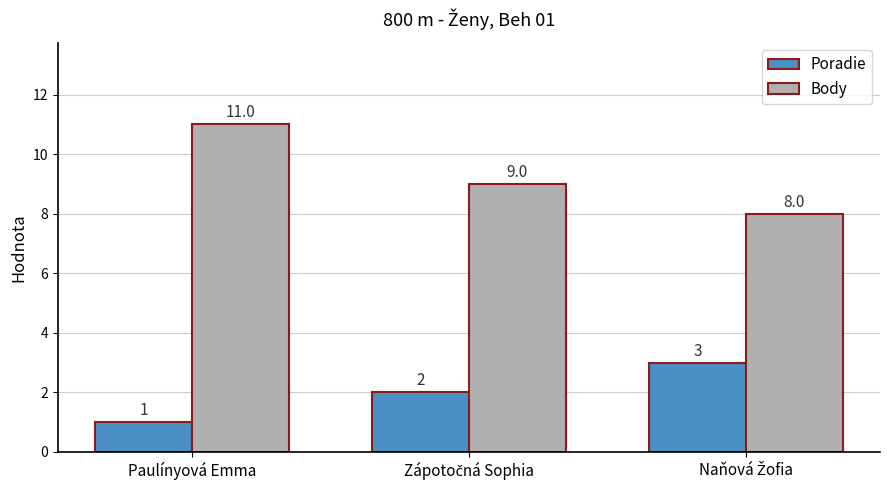

List the series in order of their peak value, highest first.

Body, Poradie